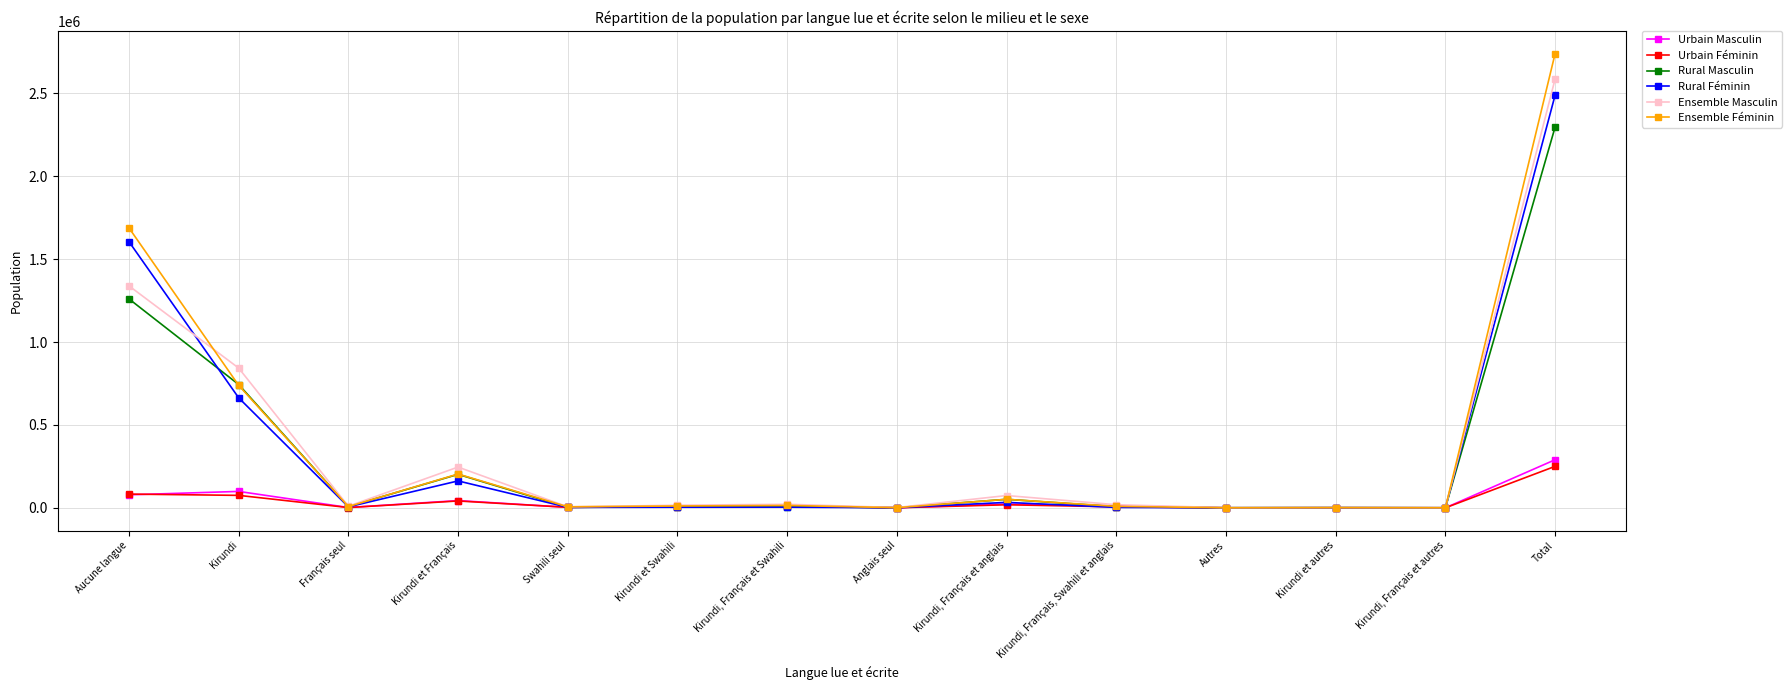

Which series changed the most between Kirundi et Français and Kirundi, Français et autres?

Ensemble Masculin